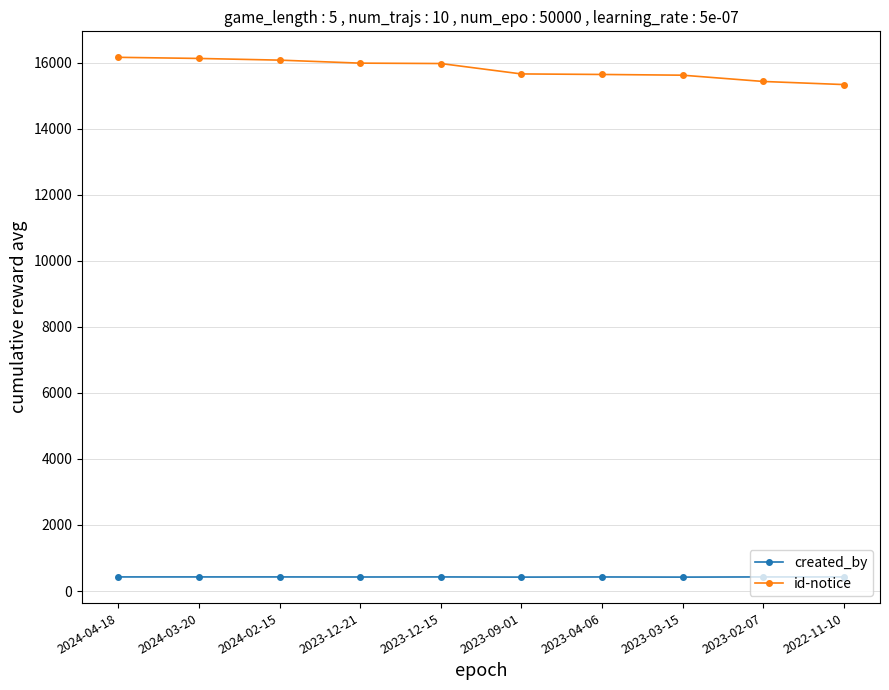

Rank the series at 2022-11-10 from lowest to highest value.

created_by, id-notice